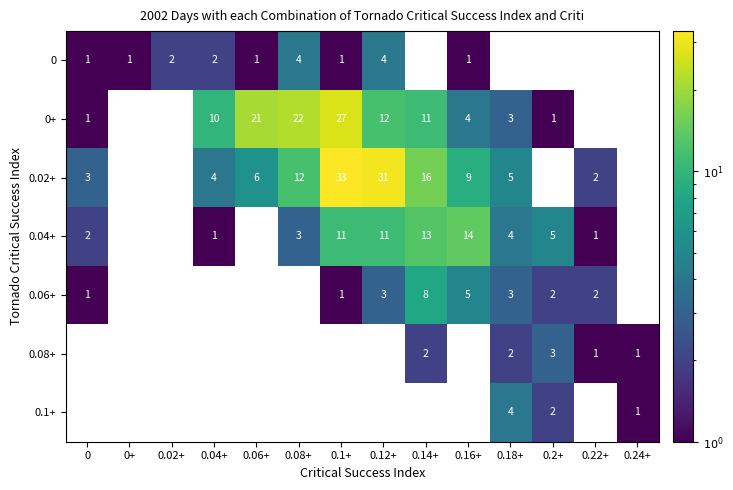

How many series are shown in this chart?

7